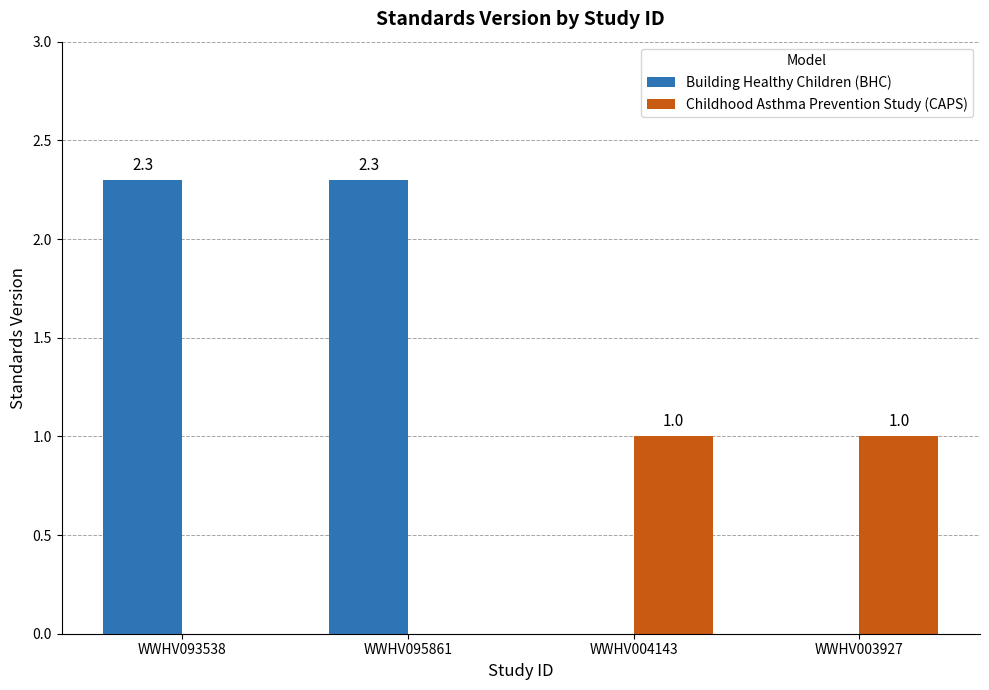

Which series has the largest total across all categories?

Building Healthy Children (BHC)